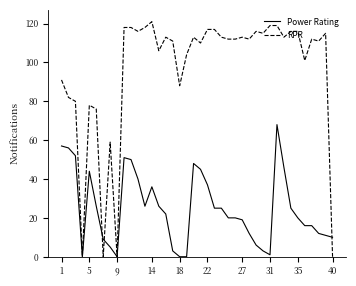

Which series has the largest total across all categories?

RPR